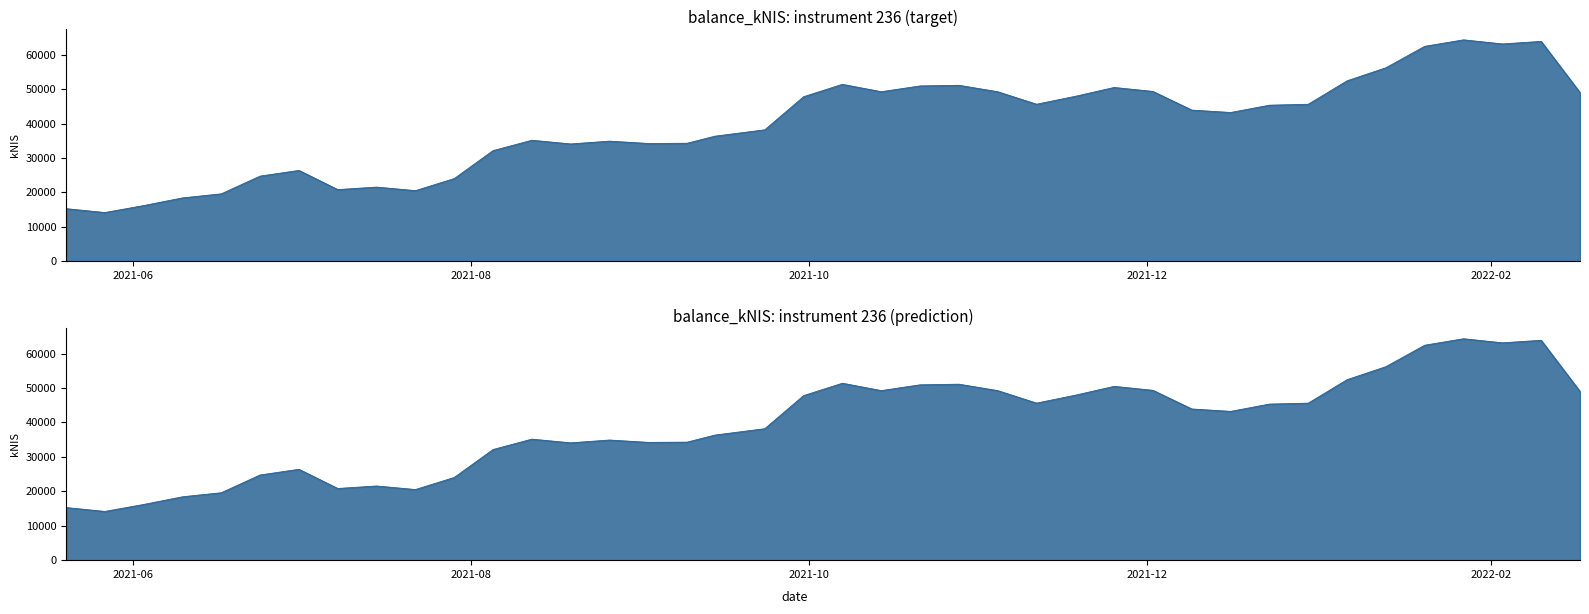

Is it true that the value at 2021-10-14 is 49232.3?

True